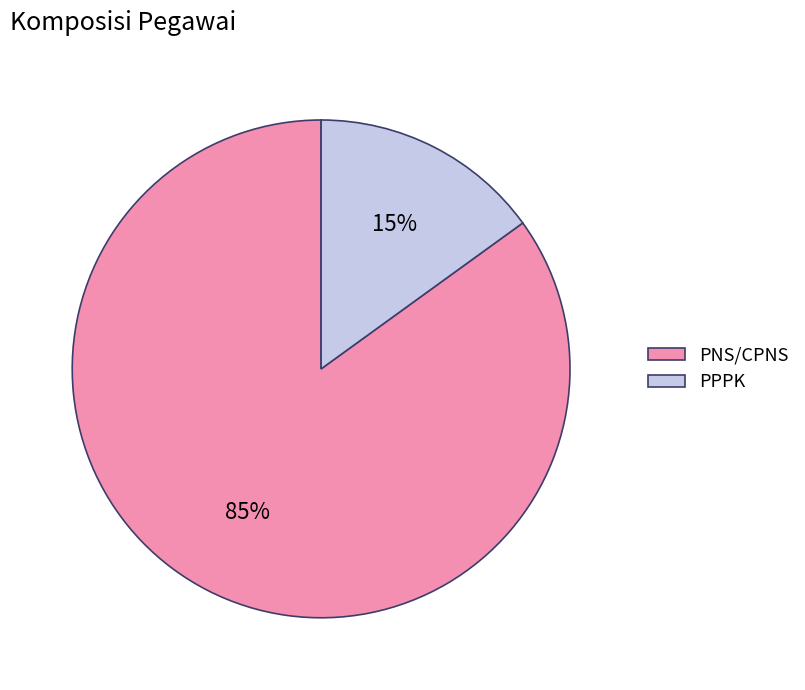

Combined, do PPPK and PNS/CPNS account for over 50%?

Yes